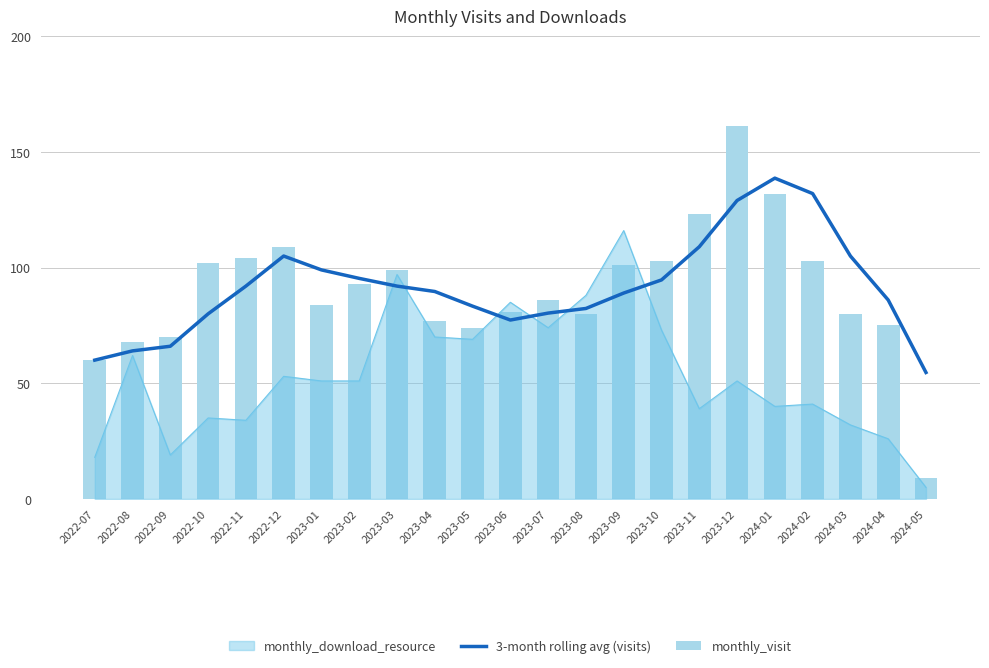

Is the value of 3-month rolling avg (visits) at 2023-09 greater than the value of monthly_visit at 2023-12?

No